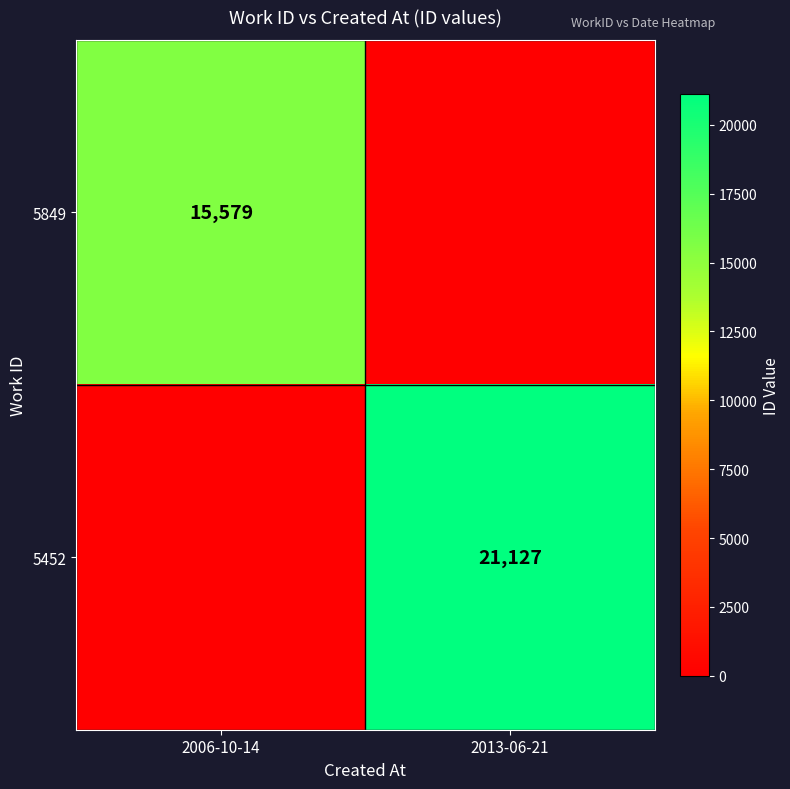

True or false: 5849 has a value of 21667 at 2006-10-14.

False